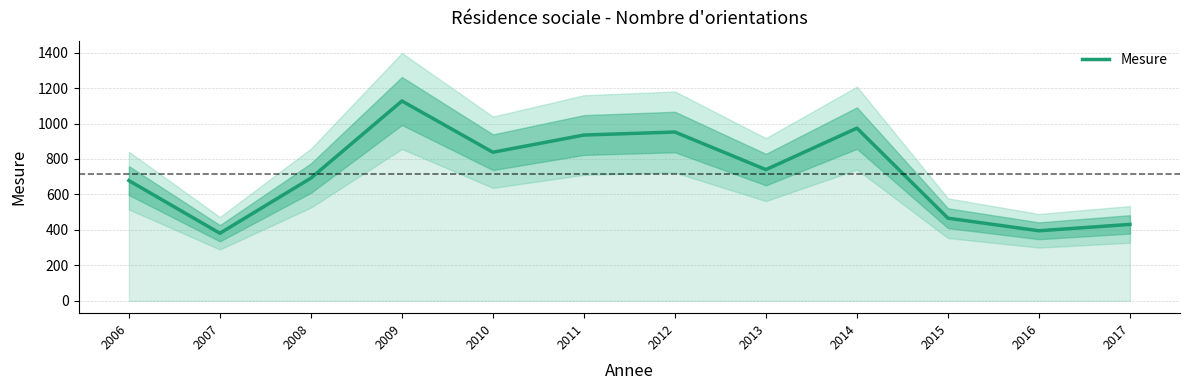

Rank the categories by value from highest to lowest.

2009, 2014, 2012, 2011, 2010, 2013, 2008, 2006, 2015, 2017, 2016, 2007